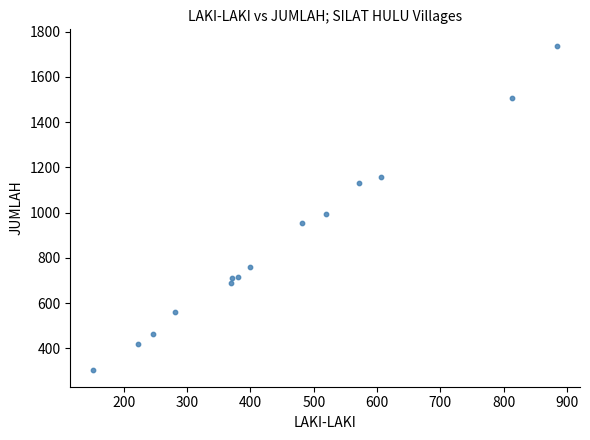

What is the range of Y values (max minus min)?

1436